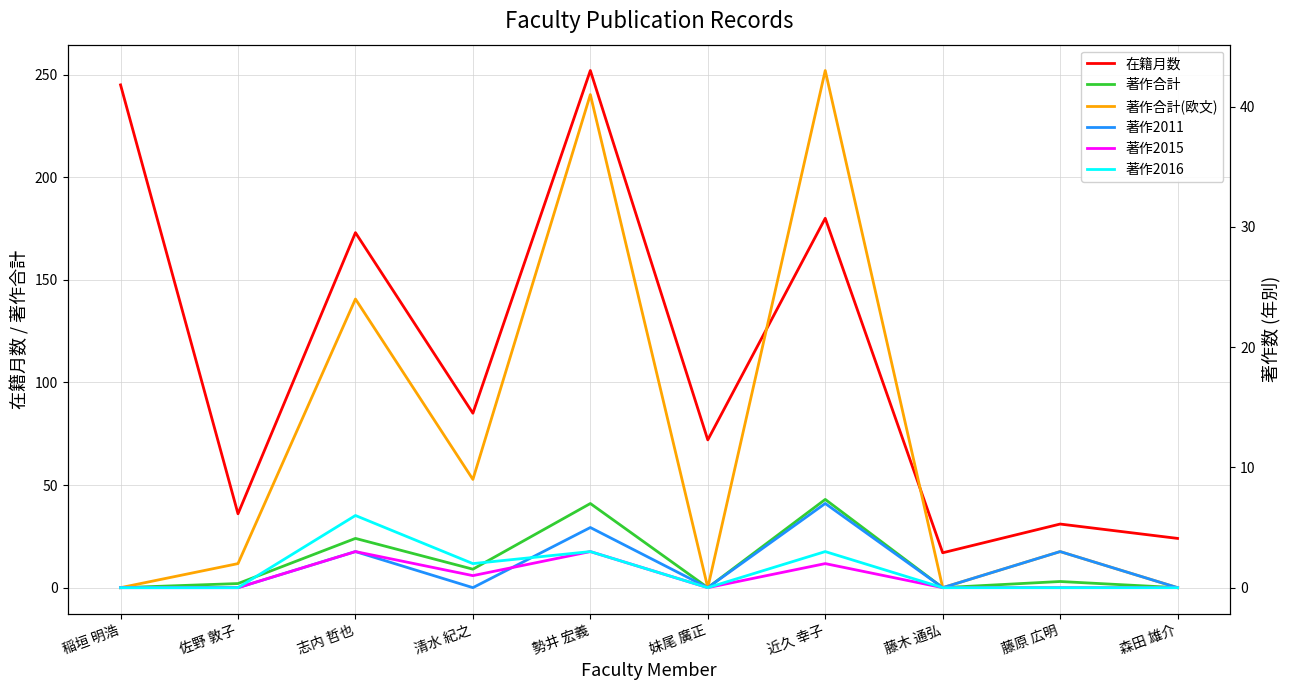

Between 志内 哲也 and 藤原 広明, which is larger?

志内 哲也